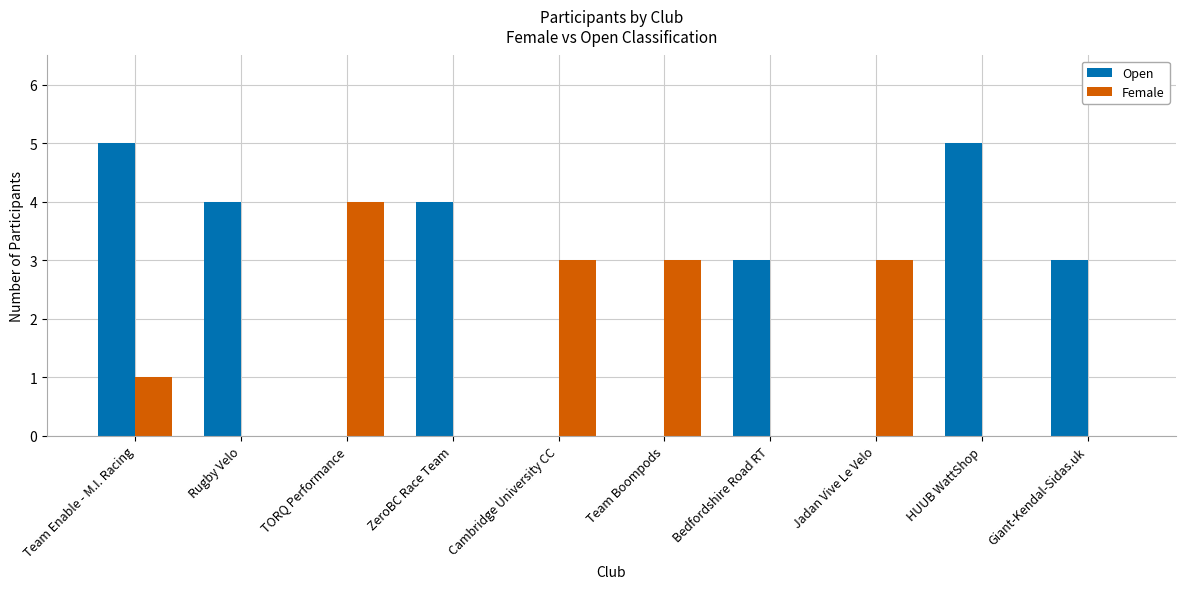

What is the sum of all Open values?

24